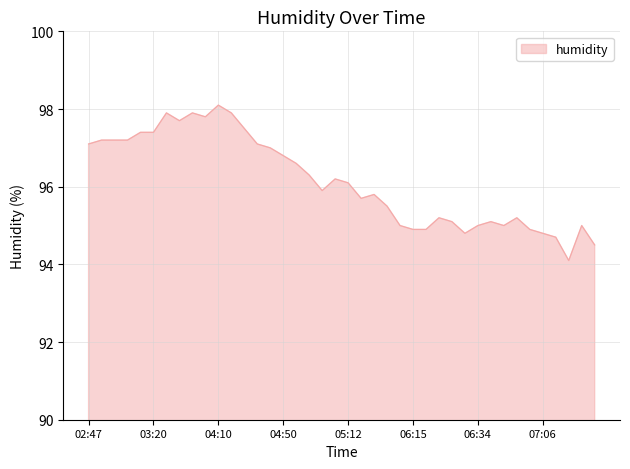

What is the maximum value shown in the chart?

98.1